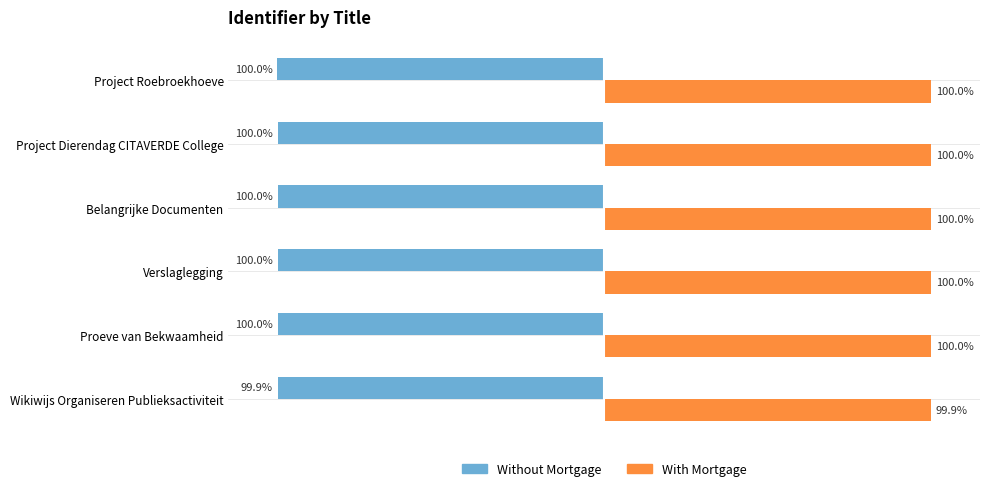

Is the value of With Mortgage at Wikiwijs Organiseren Publieksactiviteit greater than the value of Without Mortgage at Belangrijke Documenten?

Yes